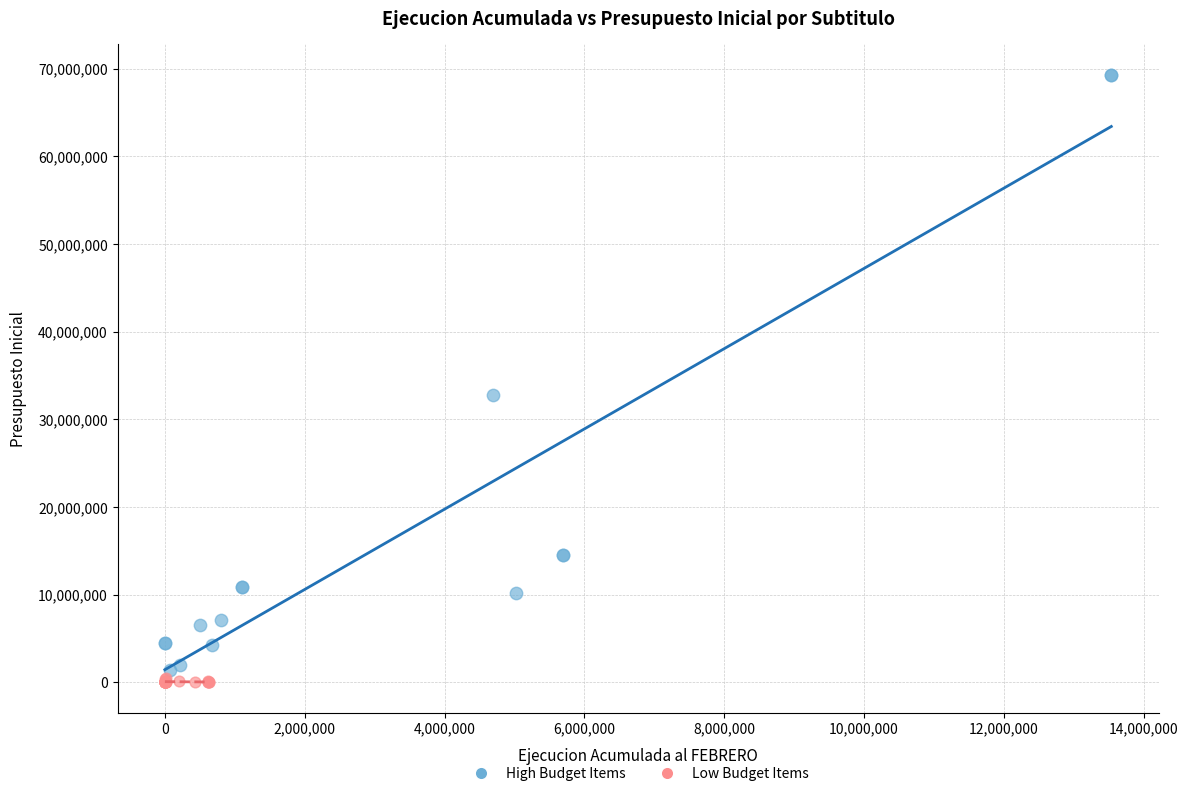

Which series reaches the maximum Y coordinate?

High Budget Items